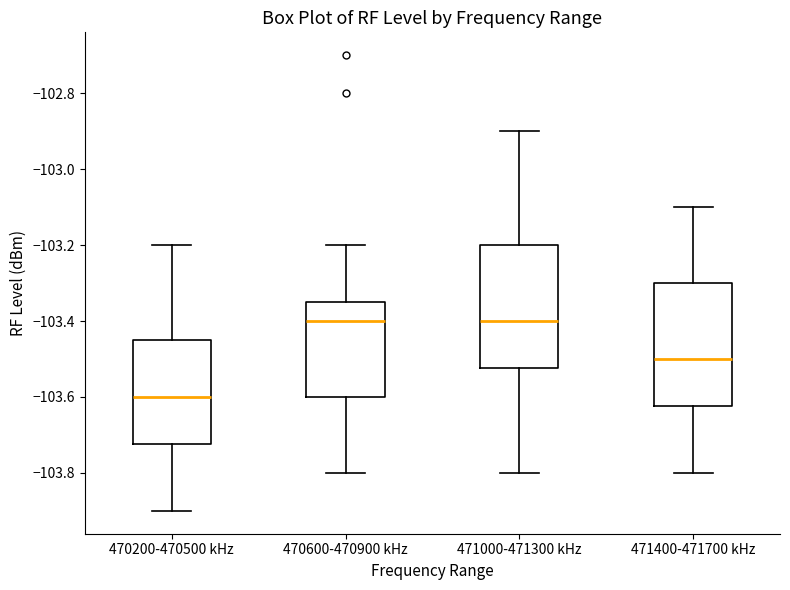

Reading left to right, read every box against the y-axis: the position of its median line, the range the box covers, and the ends of its whiskers. The values are not printed on the chart, so give them approximately, as read against the axis.

470200-470500 kHz: median -103.60, box -103.72 to -103.44, whiskers -103.90 to -103.20
470600-470900 kHz: median -103.40, box -103.60 to -103.34, whiskers -103.80 to -103.20
471000-471300 kHz: median -103.40, box -103.52 to -103.20, whiskers -103.80 to -102.90
471400-471700 kHz: median -103.50, box -103.62 to -103.30, whiskers -103.80 to -103.10